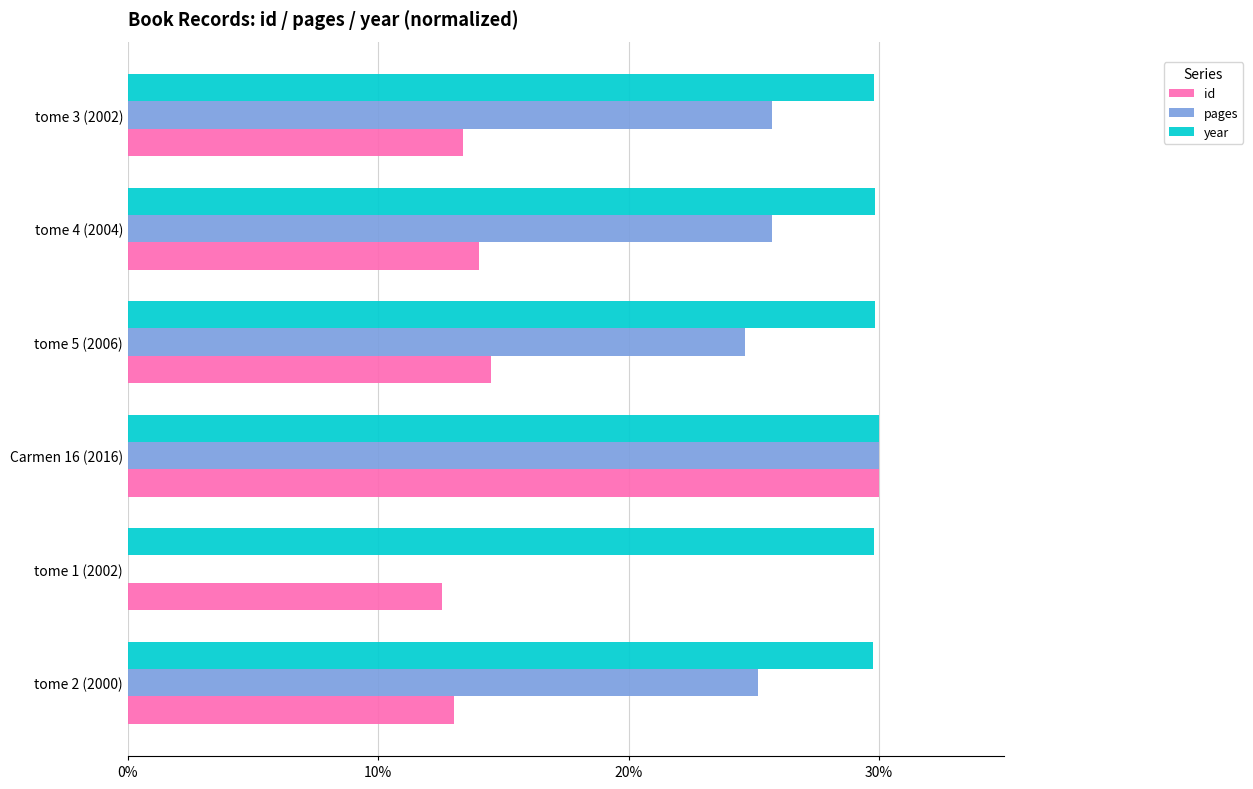

What is the maximum value shown in the chart?

30.0